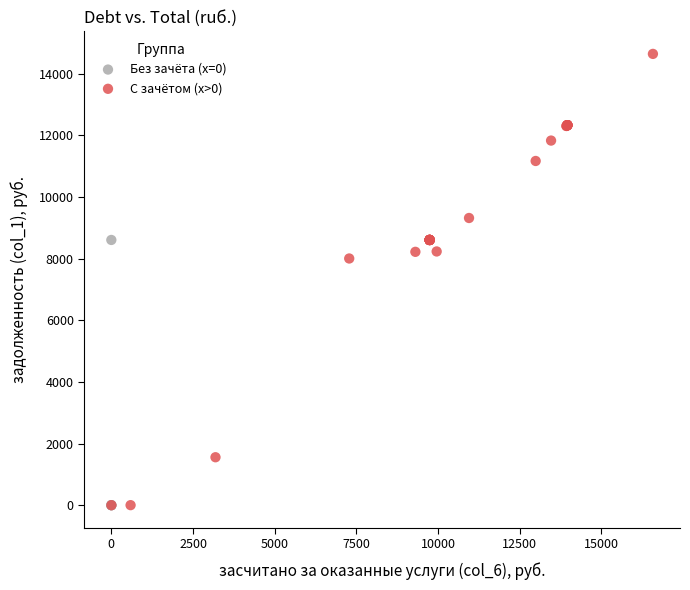

What are all the series names shown in the legend?

Без зачёта (x=0), С зачётом (x>0)